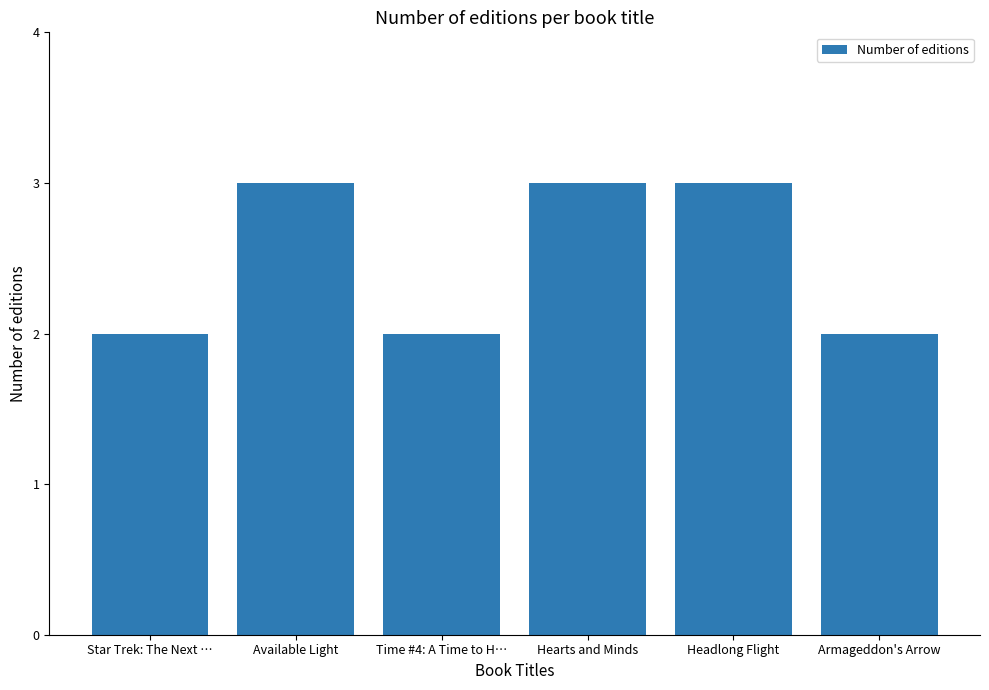

What is the label of the 5th bar from the left?

Headlong Flight